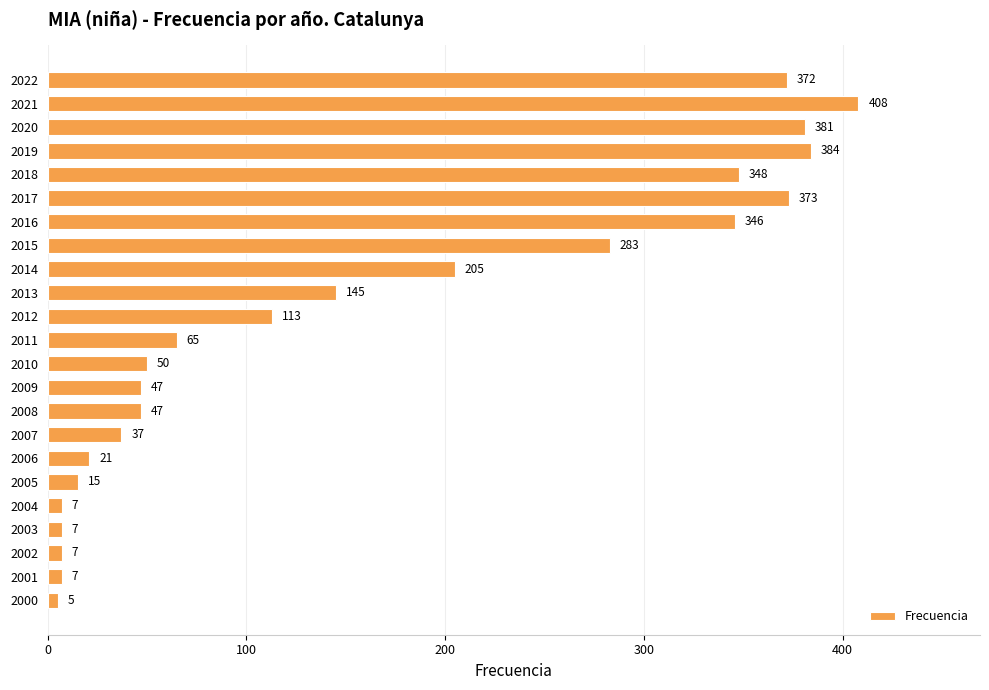

What is the value of the 4th bar from the top?

384